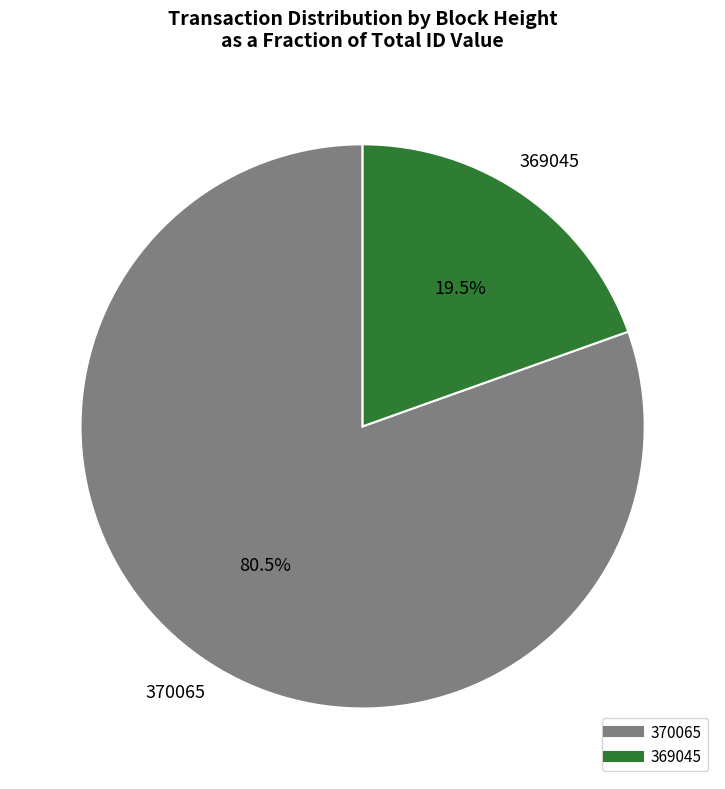

To the nearest percent, what is the difference between the 370065 and 369045 slice percentages?

61%